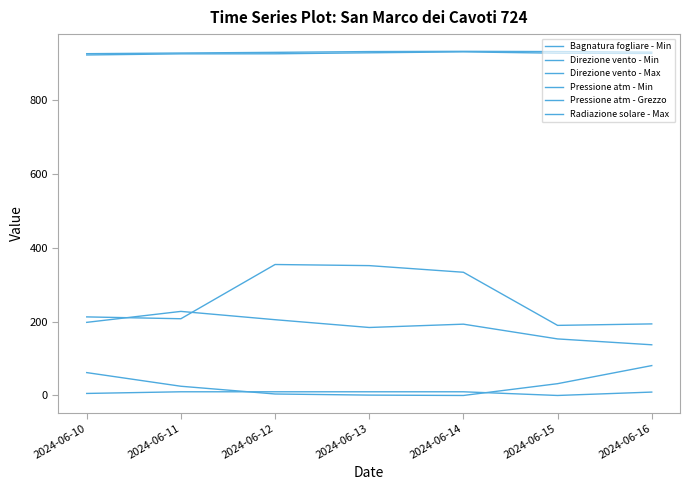

Which series has the widest spread of values?

Direzione vento - Max